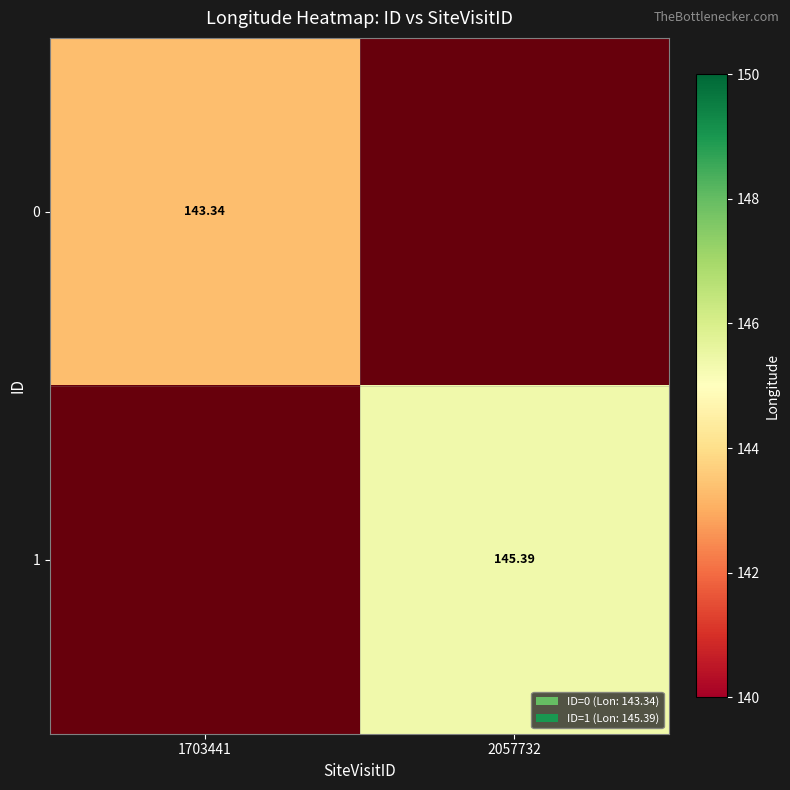

The 1 series shows 228.4 at 2057732. True or false?

False